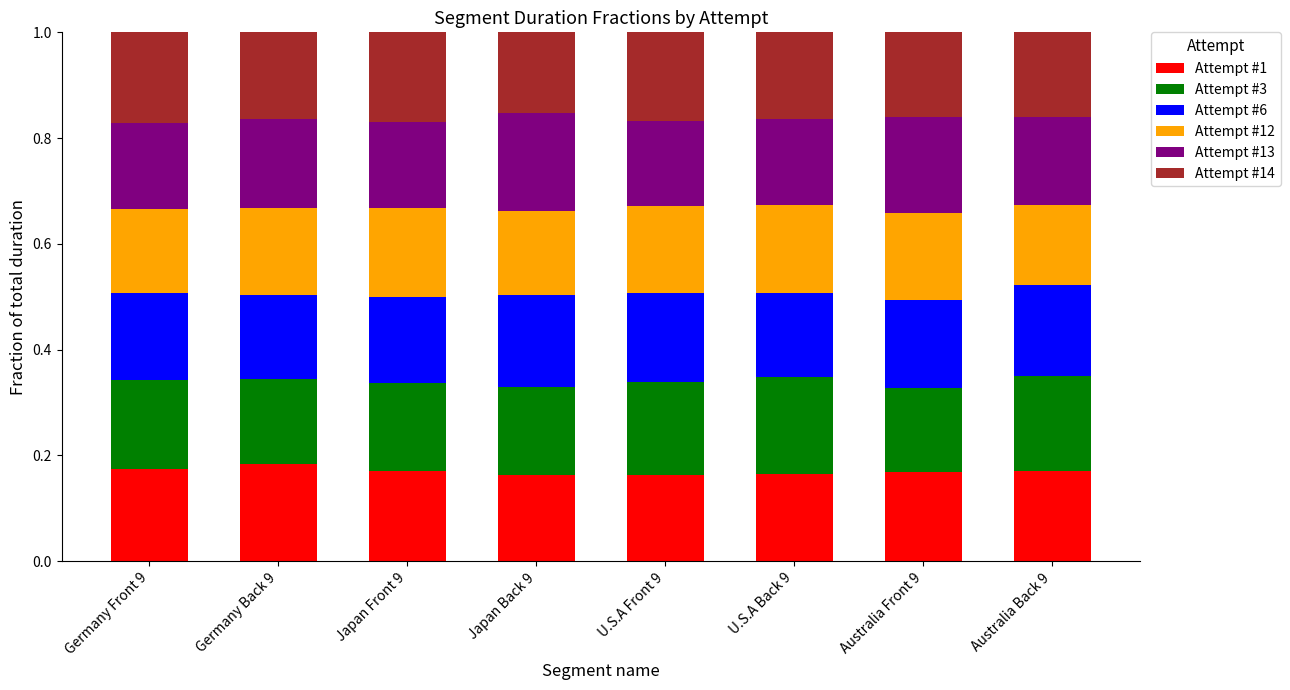

How many bars are there in total?

8